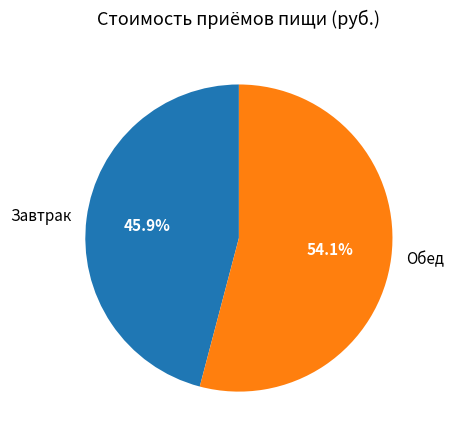

Which slice is the smallest?

Завтрак